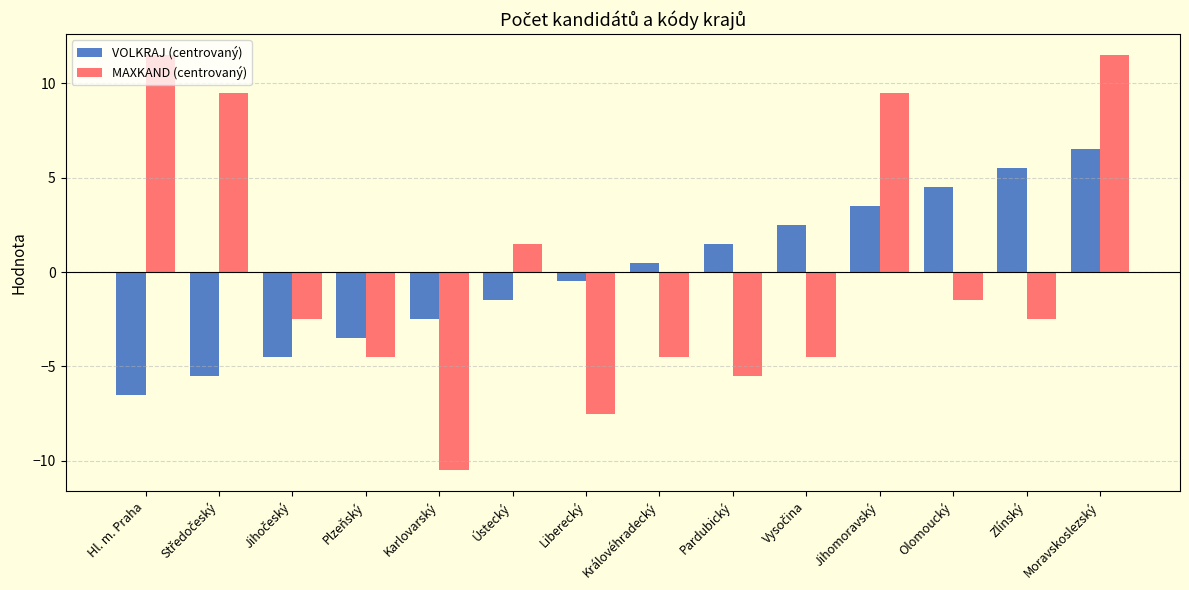

Rank the series by their maximum value, from lowest to highest.

VOLKRAJ (centrovaný), MAXKAND (centrovaný)